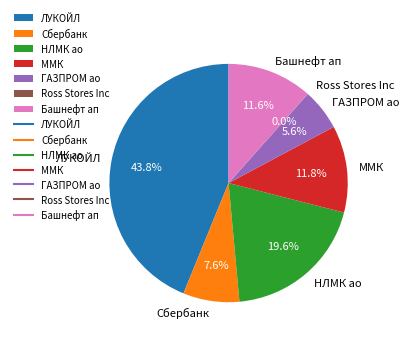

What is the ratio of the value at ММК to the value at НЛМК ао?

0.6